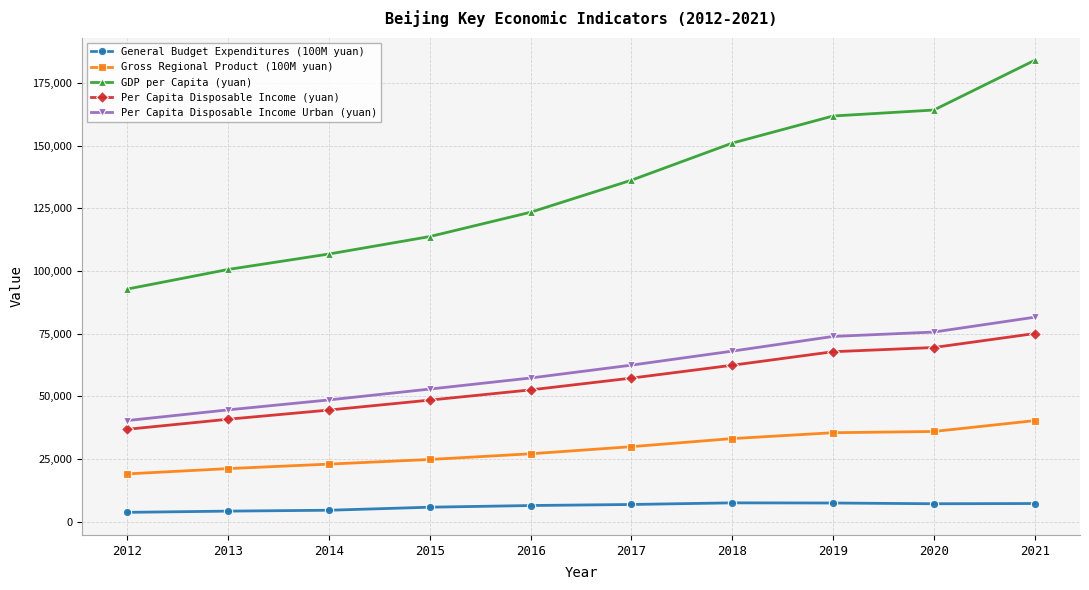

How many distinct data groups are displayed?

5